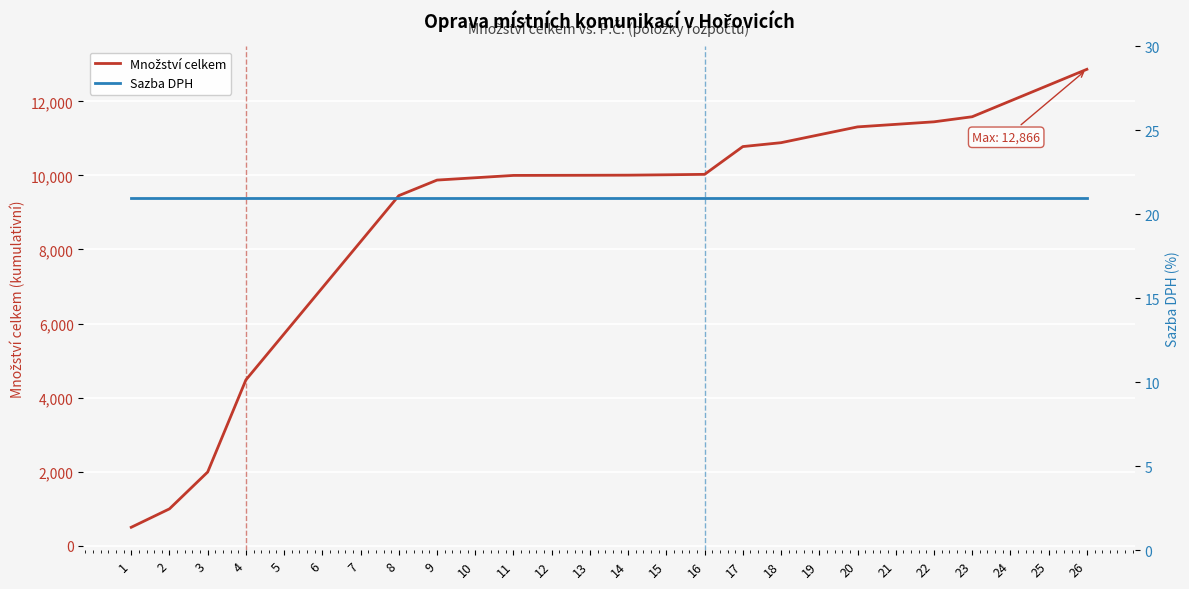

Which series has the largest range (max minus min)?

Množství celkem